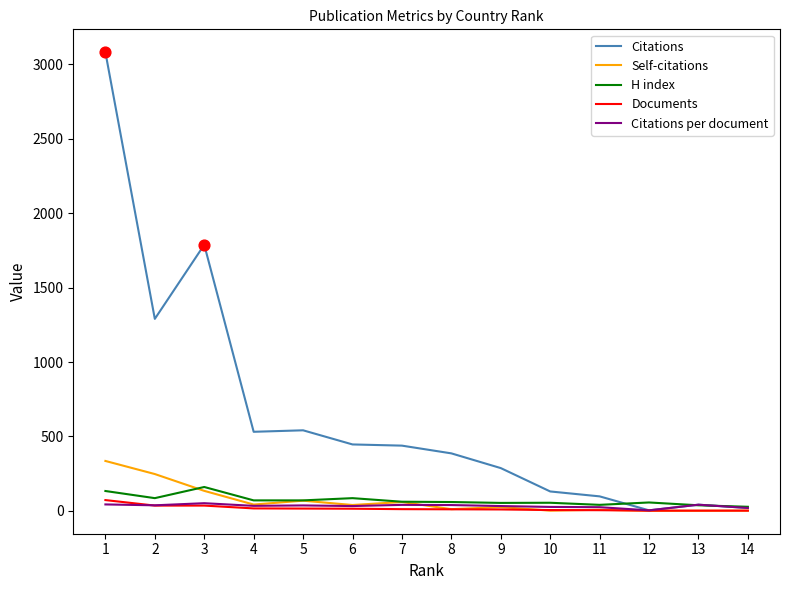

Which series has the largest total across all categories?

Citations